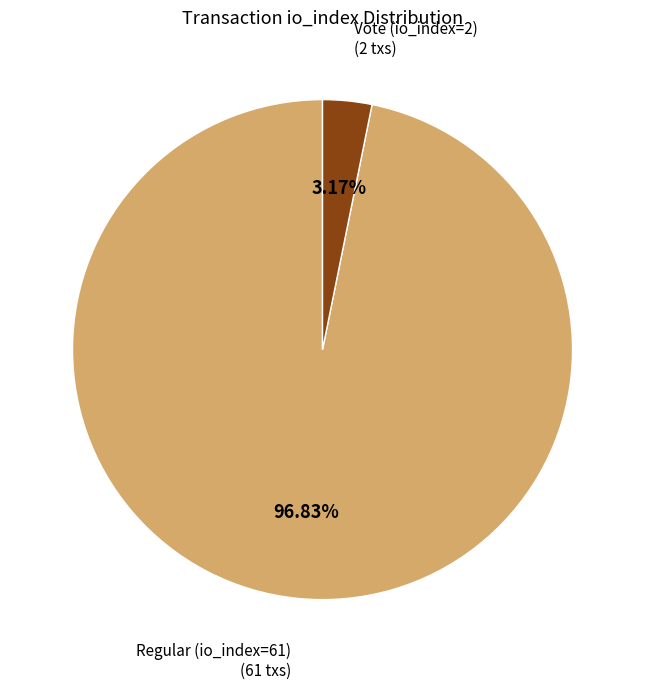

How much of the chart is everything except Regular (io_index=61)?

3.2%